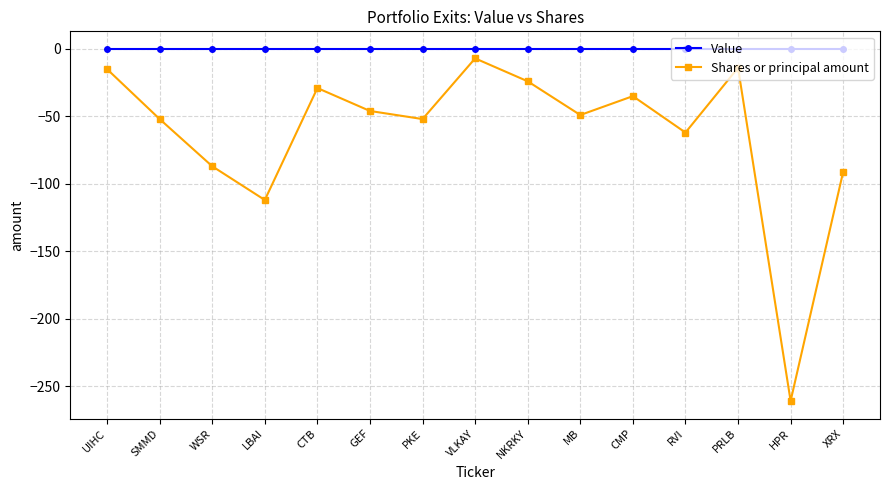

What position from the left is VLKAY?

8